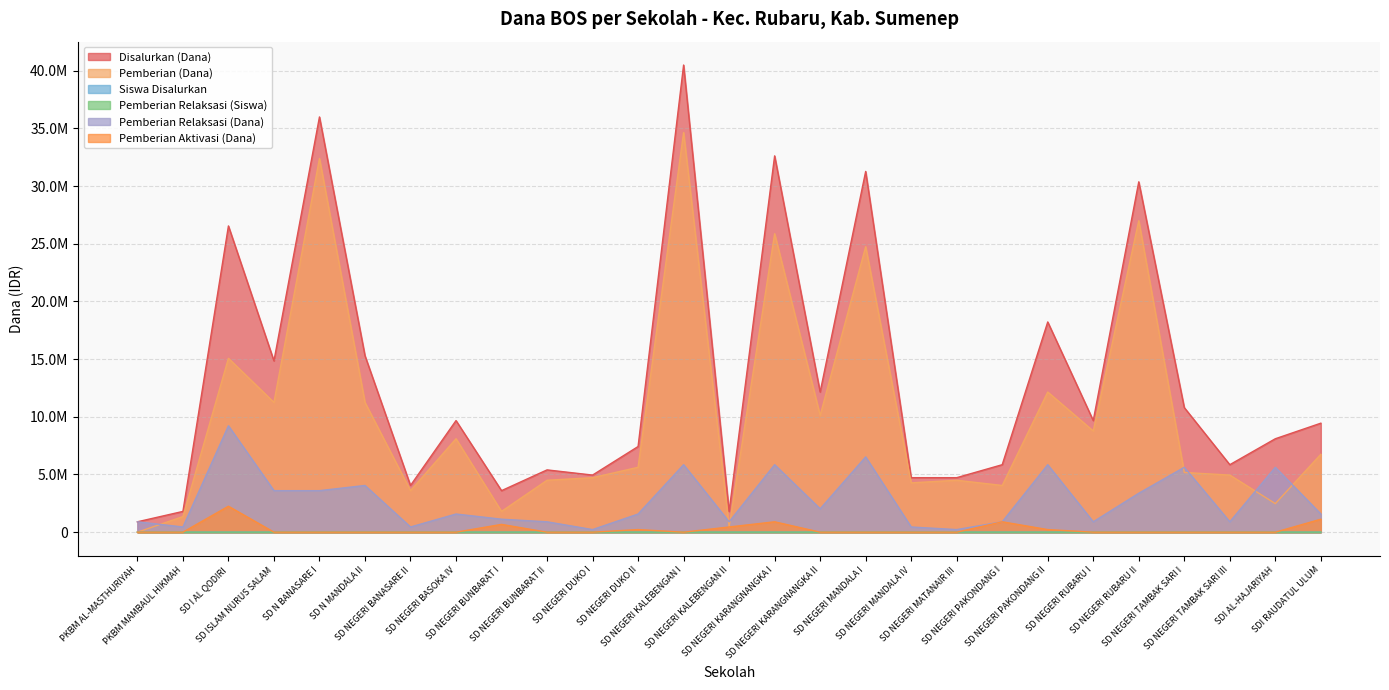

In Pemberian Relaksasi (Dana), how many points are higher than both neighbors (excluding endpoints)?

9